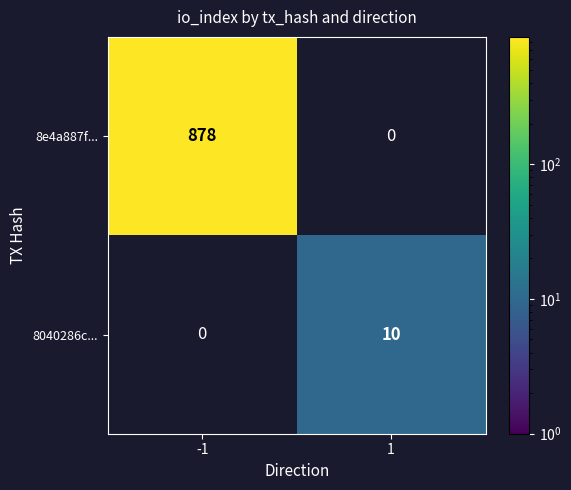

What is the average value of the 8040286c... series?

5